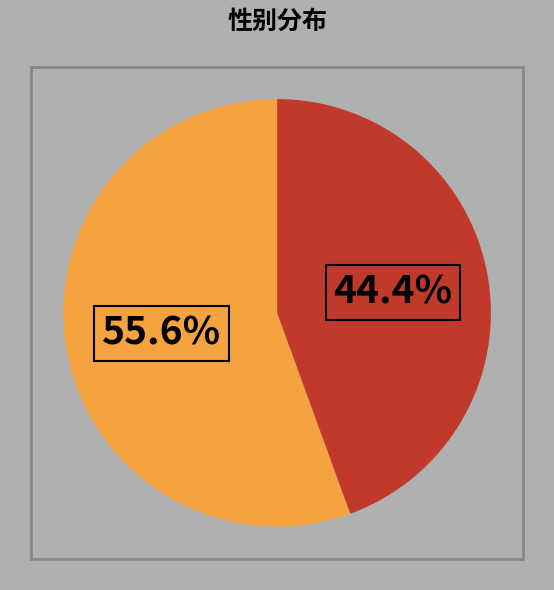

Is there a majority slice in this chart?

Yes